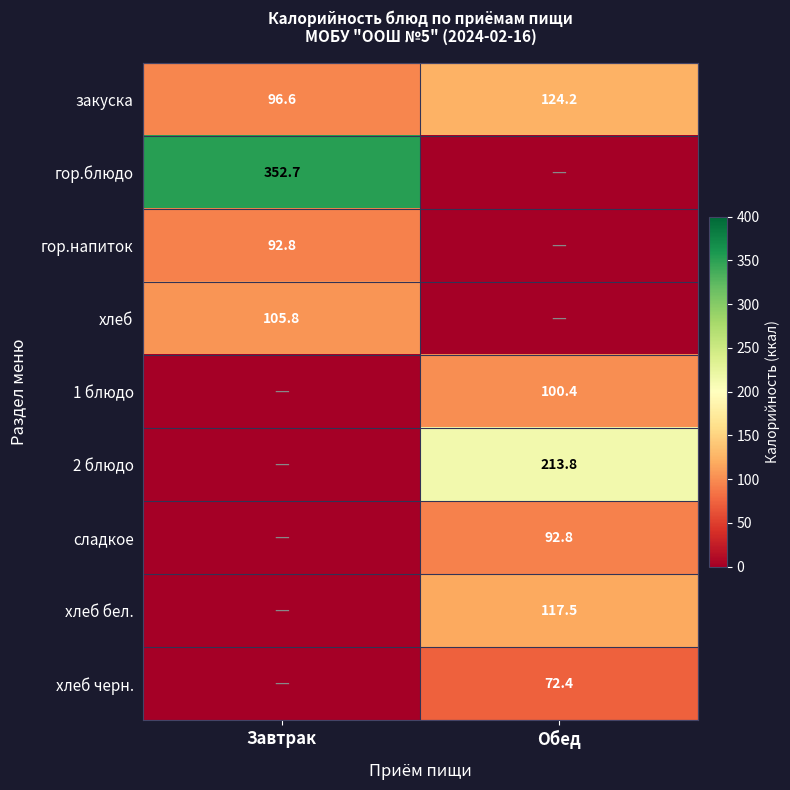

What is the total value across all series at Завтрак?

647.8